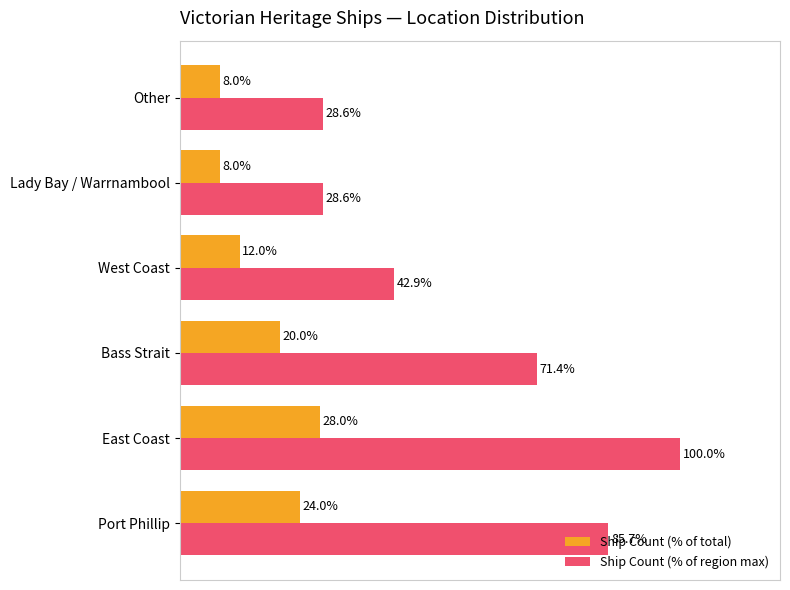

Rank the series by their average value, from highest to lowest.

Ship Count (% of region max), Ship Count (% of total)